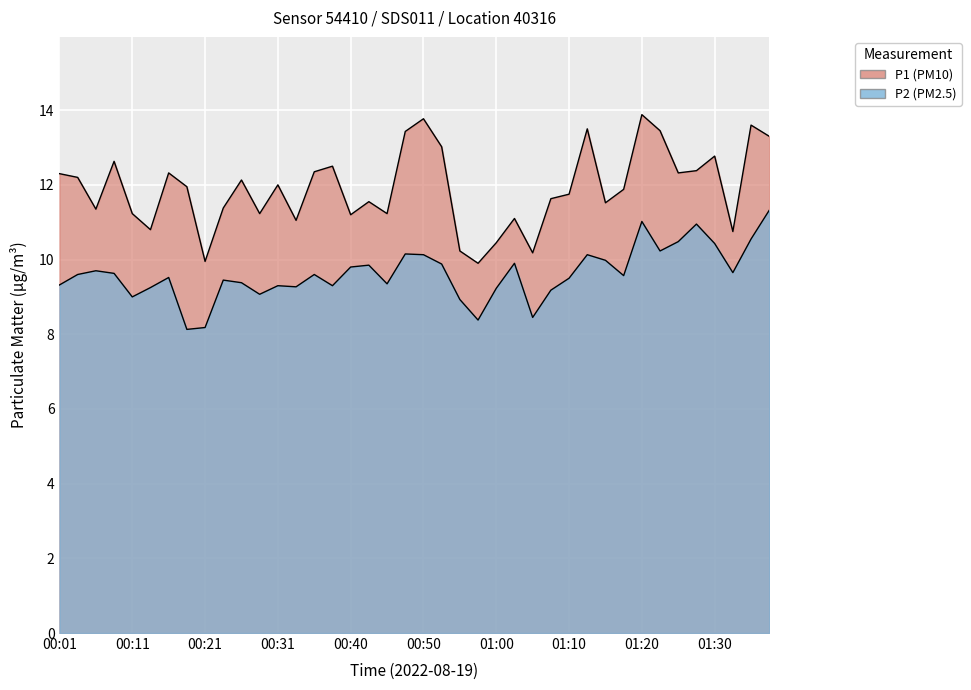

List the labels in order of P2 value, largest first.

01:38, 01:20, 01:28, 01:35, 01:25, 01:30, 01:23, 00:48, 00:50, 01:13, 01:15, 01:03, 00:53, 00:43, 00:40, 00:06, 01:33, 00:09, 00:04, 00:35, 01:18, 00:16, 01:10, 00:23, 00:26, 00:45, 00:01, 00:31, 00:38, 00:33, 00:14, 01:00, 01:08, 00:28, 00:11, 00:55, 01:05, 00:58, 00:21, 00:18